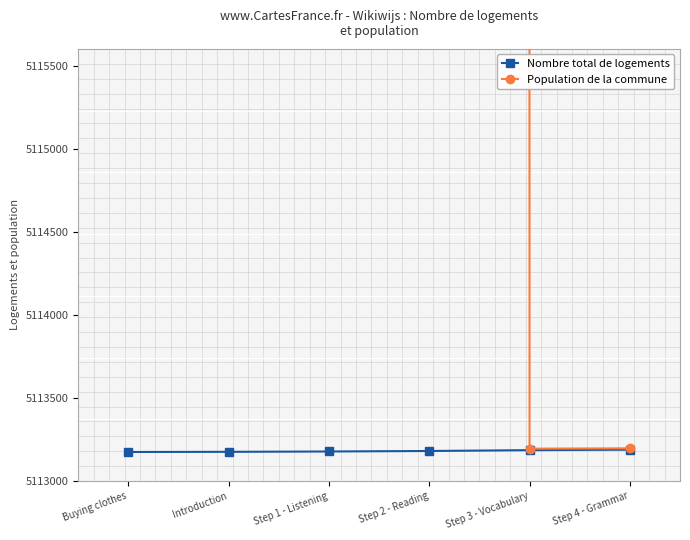

True or false: Population de la commune has more than 1 points higher than both neighbors.

False